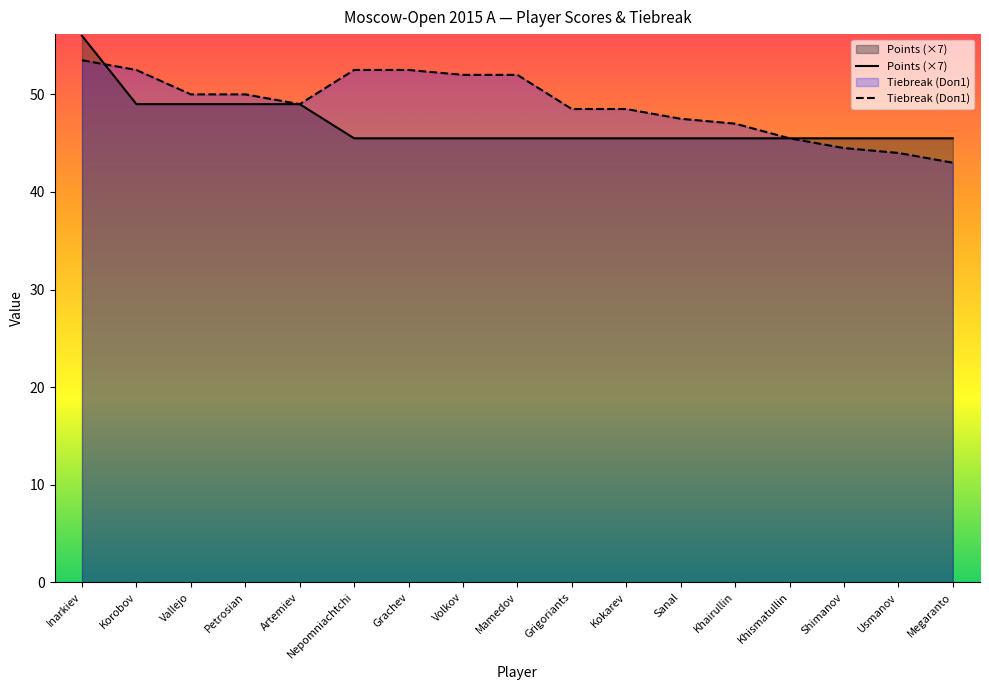

What is the greatest value displayed?

56.0